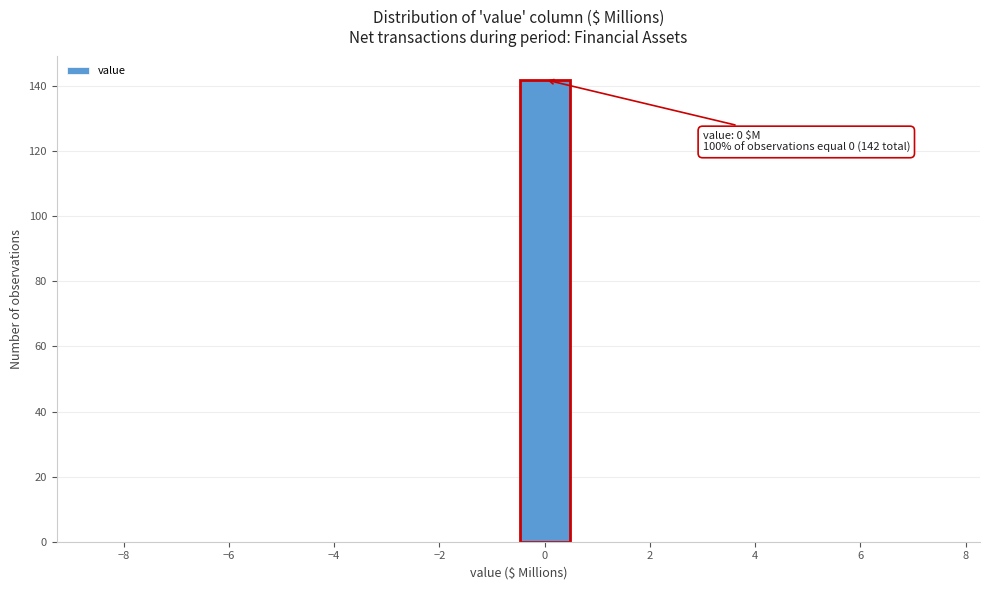

Which range on the x-axis has the tallest bar?

-0.5 to 0.5